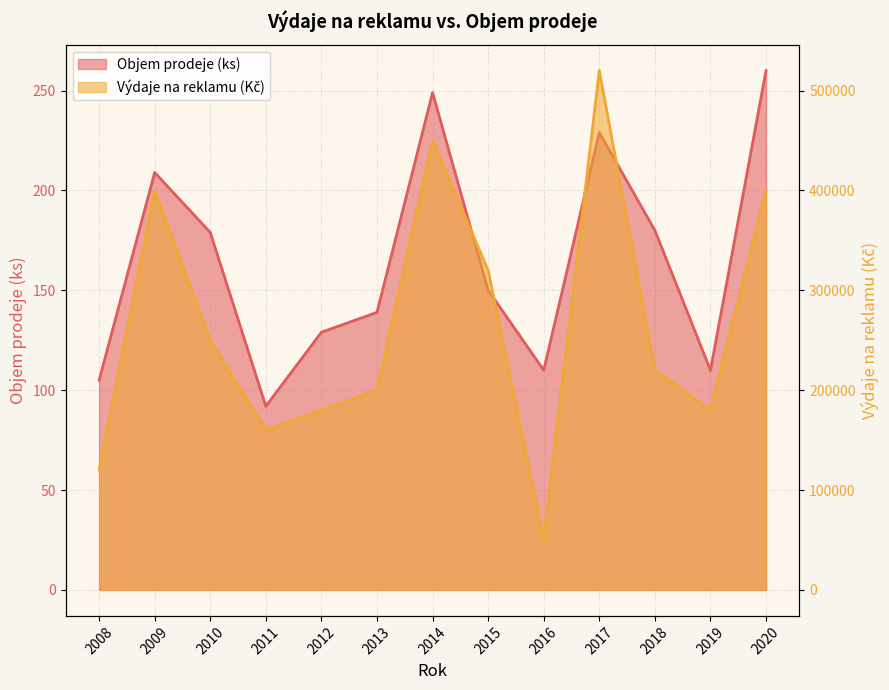

In Objem prodeje (ks), how many points are lower than both neighbors (excluding endpoints)?

3